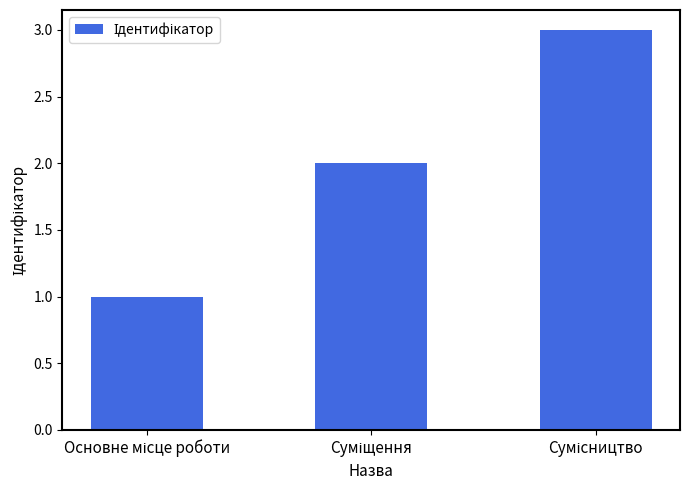

Are the bars grouped side by side (vs. stacked)?

No